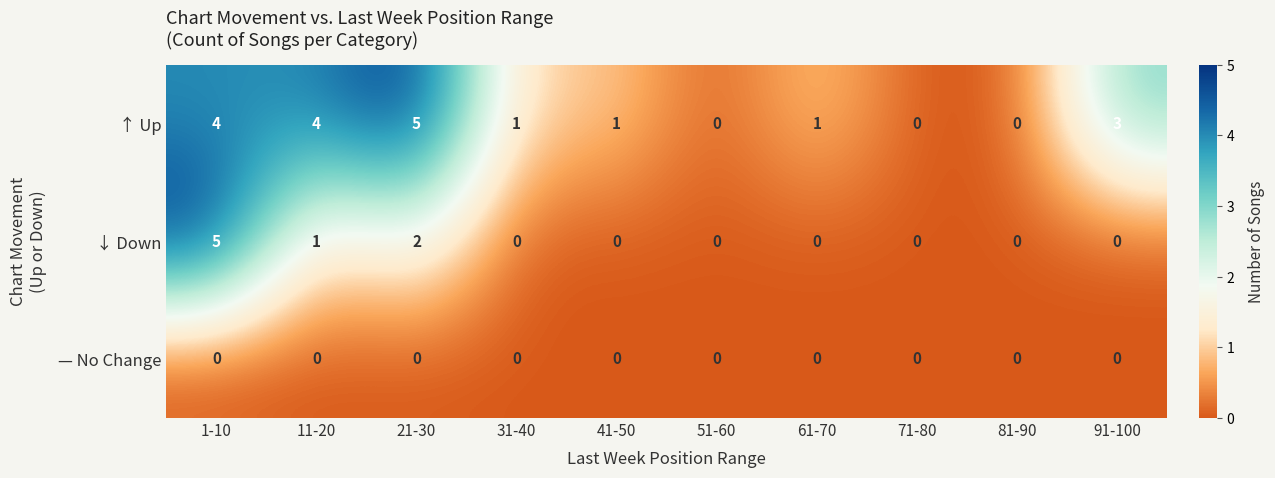

Between 1-10 and 61-70, which series saw the biggest shift?

↓ Down